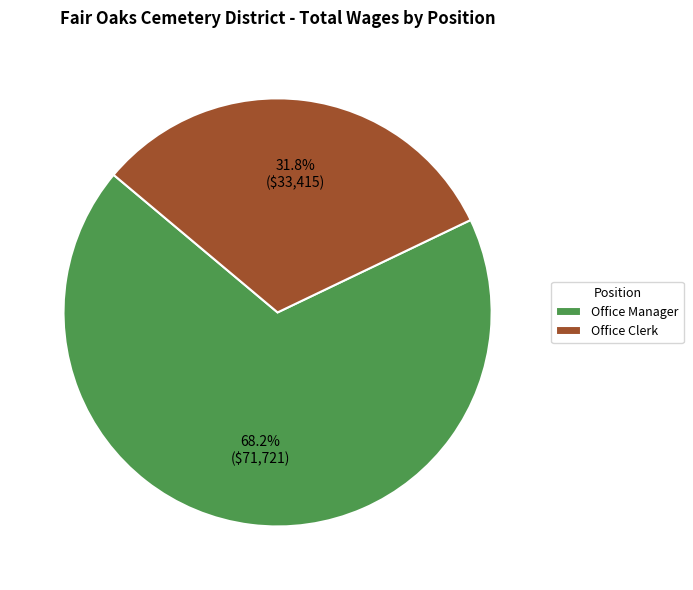

Combined, do Office Clerk and Office Manager account for over 50%?

Yes